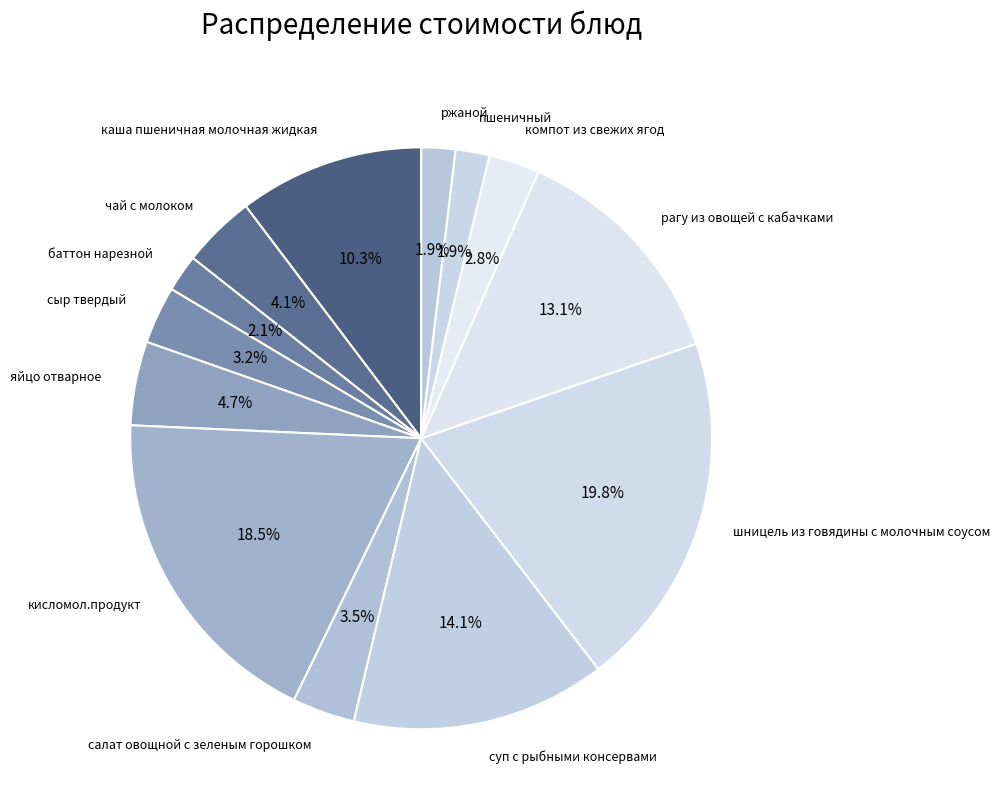

How many slices are in this pie chart?

13